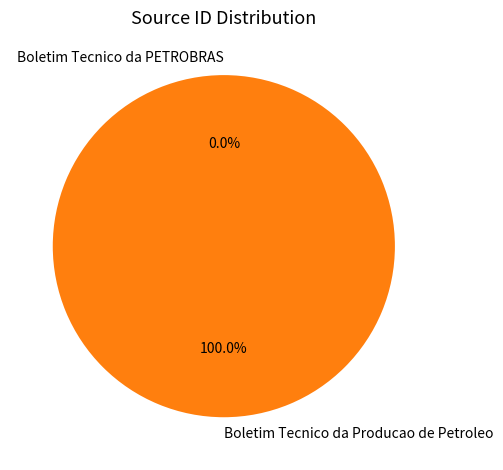

Which slice is the largest?

Boletim Tecnico da Producao de Petroleo